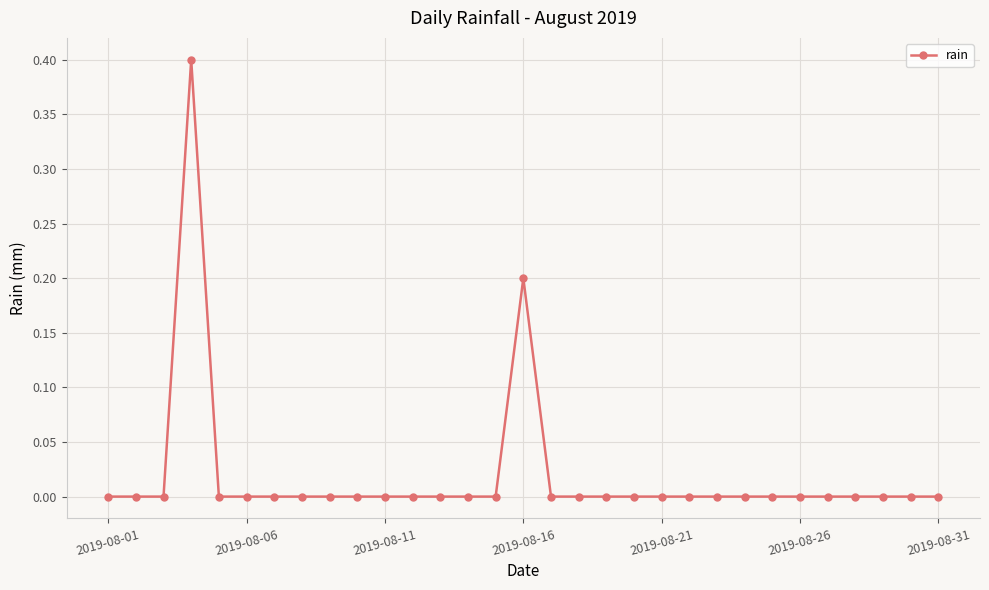

What is the greatest value displayed?

0.4